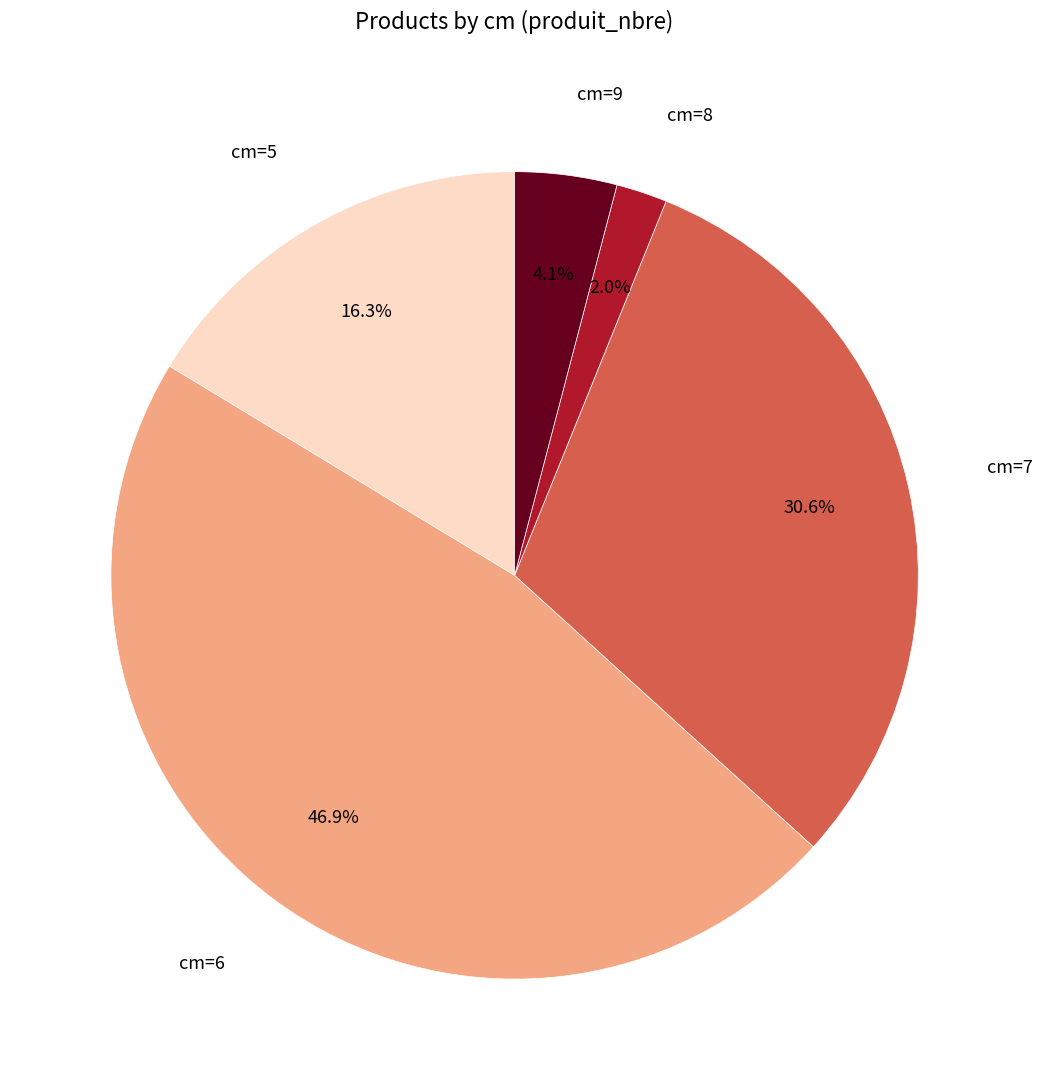

What is the total percentage of cm=7 and cm=6?

77.6%